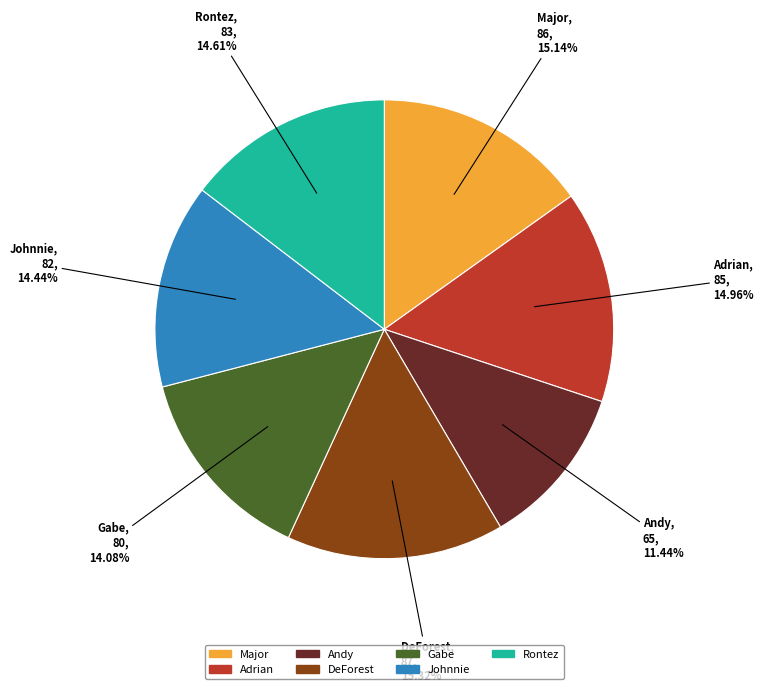

Which has a higher value, Andy or Major?

Major